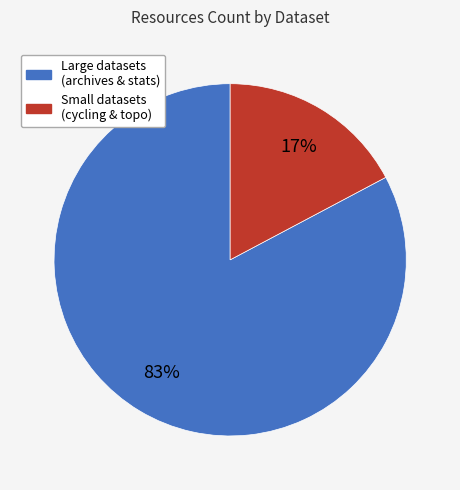

Which slice represents more than half of the pie?

Large datasets (archives & stats)